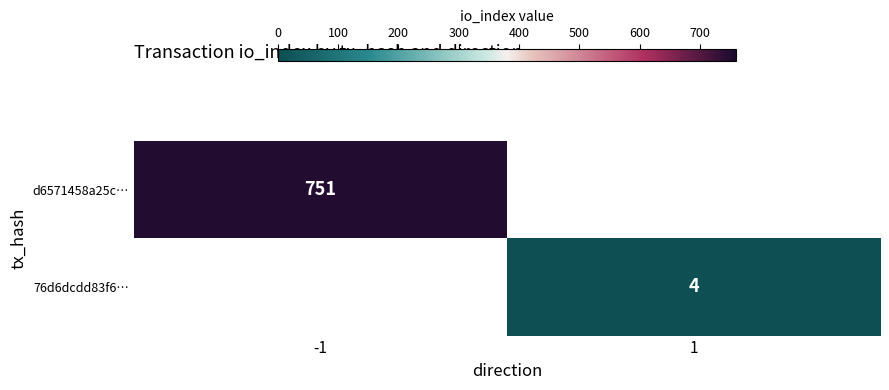

The value of 76d6dcdd83f6… at 1 is 4. True or false?

True